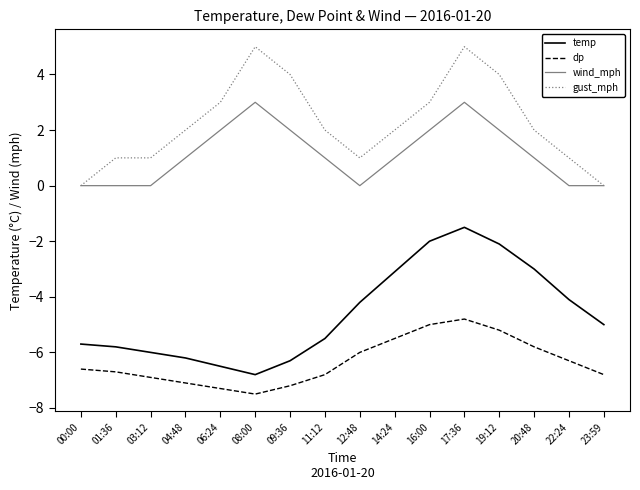

What is the difference between the wind_mph values at 23:59 and 20:48?

1.0